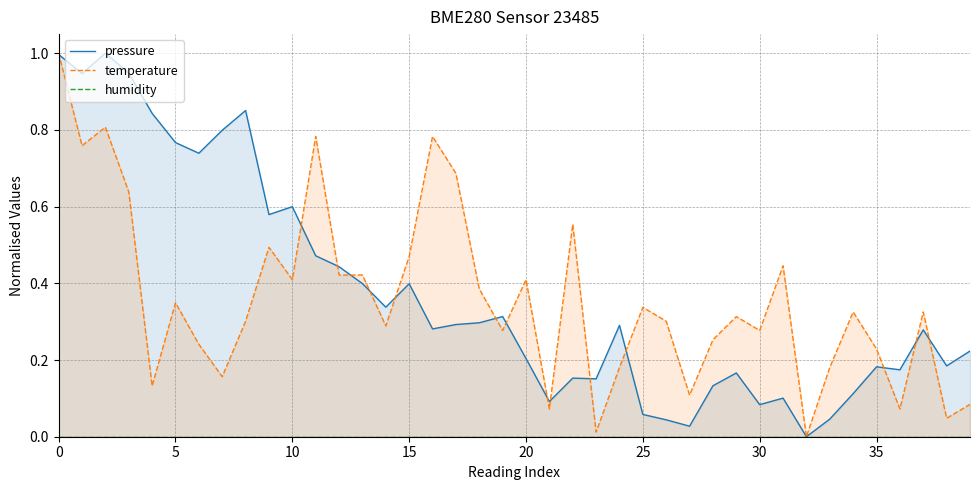

What is the maximum value shown in the chart?

1.0